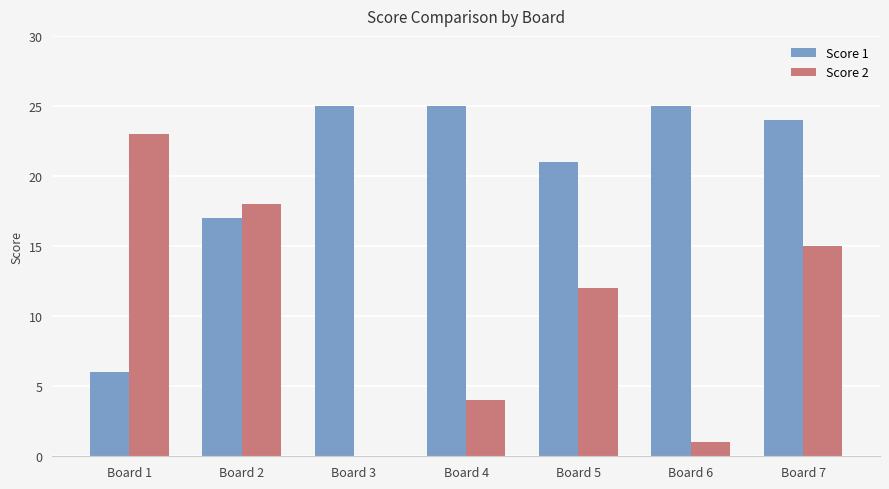

What is the total value across all series at Board 5?

33